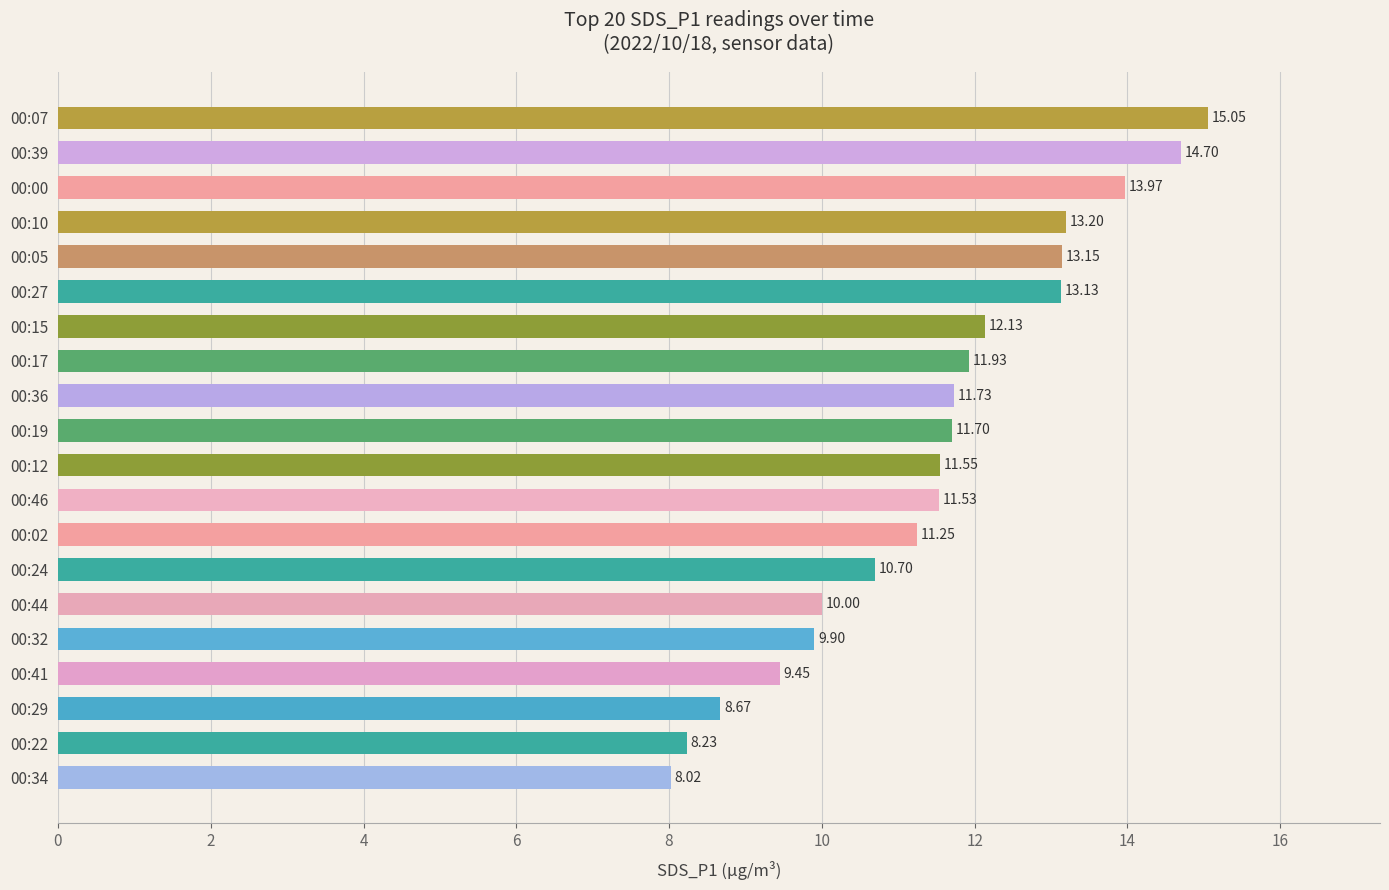

What is the average value?

11.5